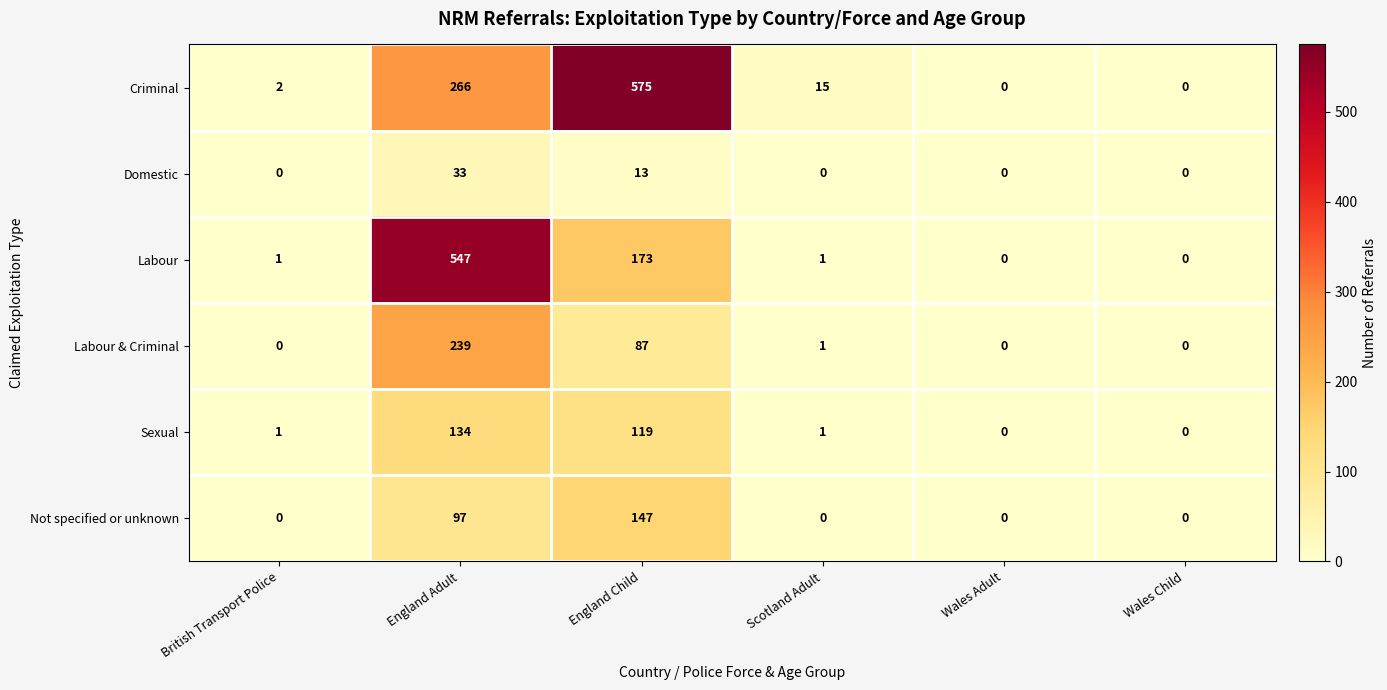

Which series changed the most between England Adult and Scotland Adult?

Labour